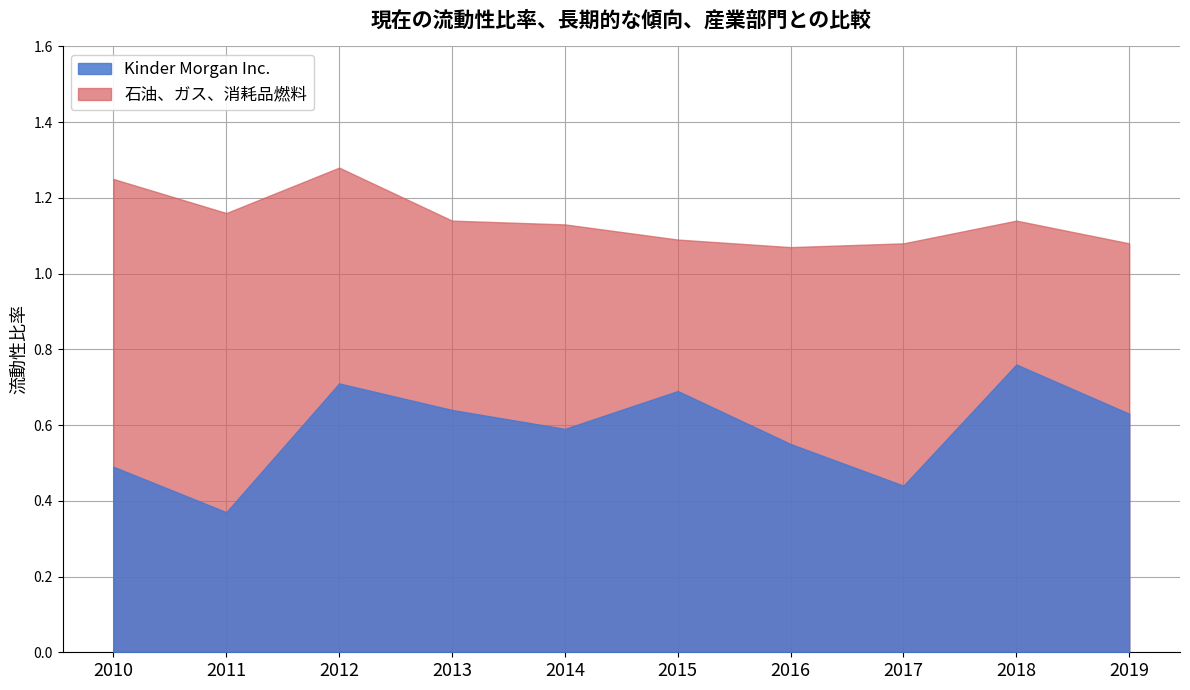

Which series has the largest range (max minus min)?

Kinder Morgan Inc.